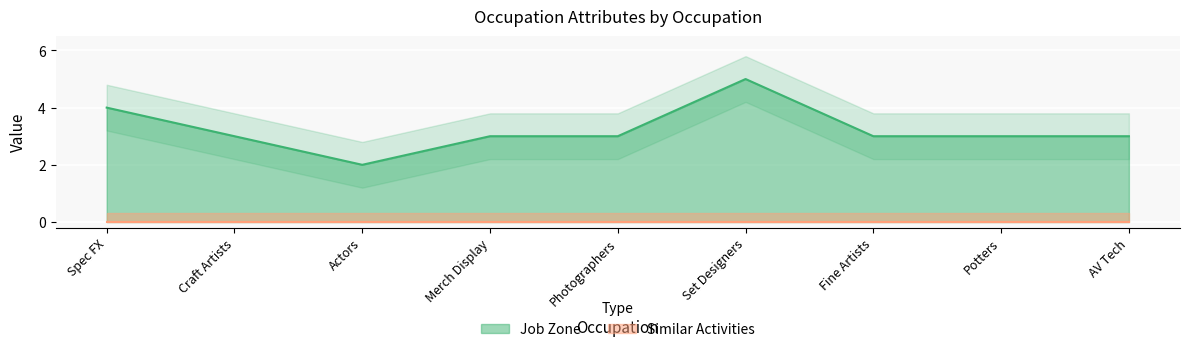

Does the chart display data point markers on the line(s)?

No